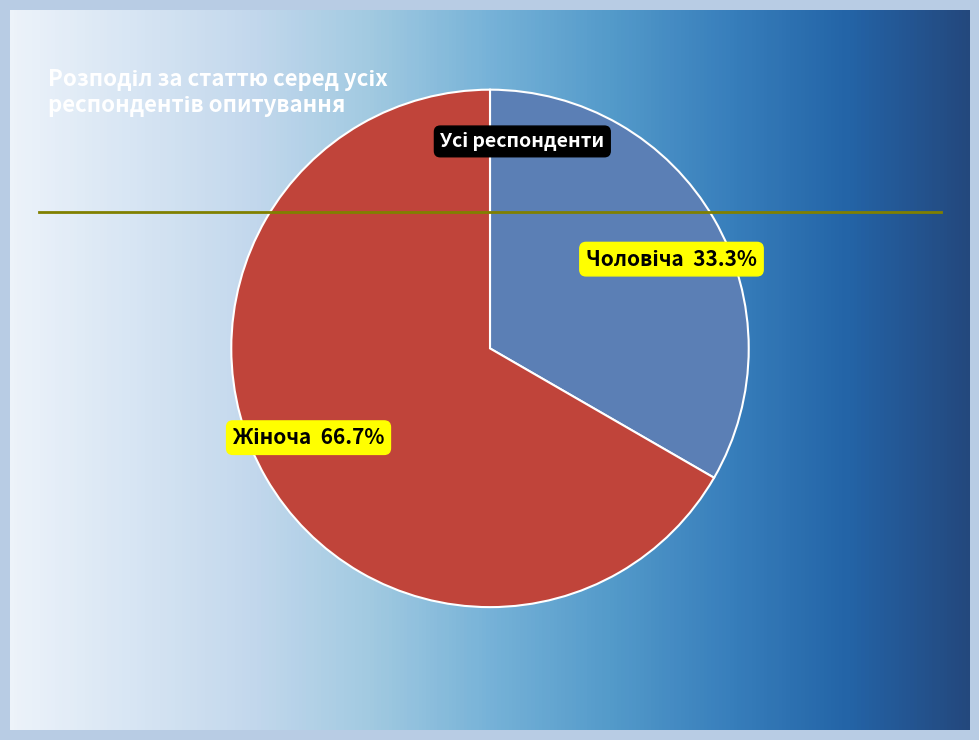

Count the number of slices in the pie.

2